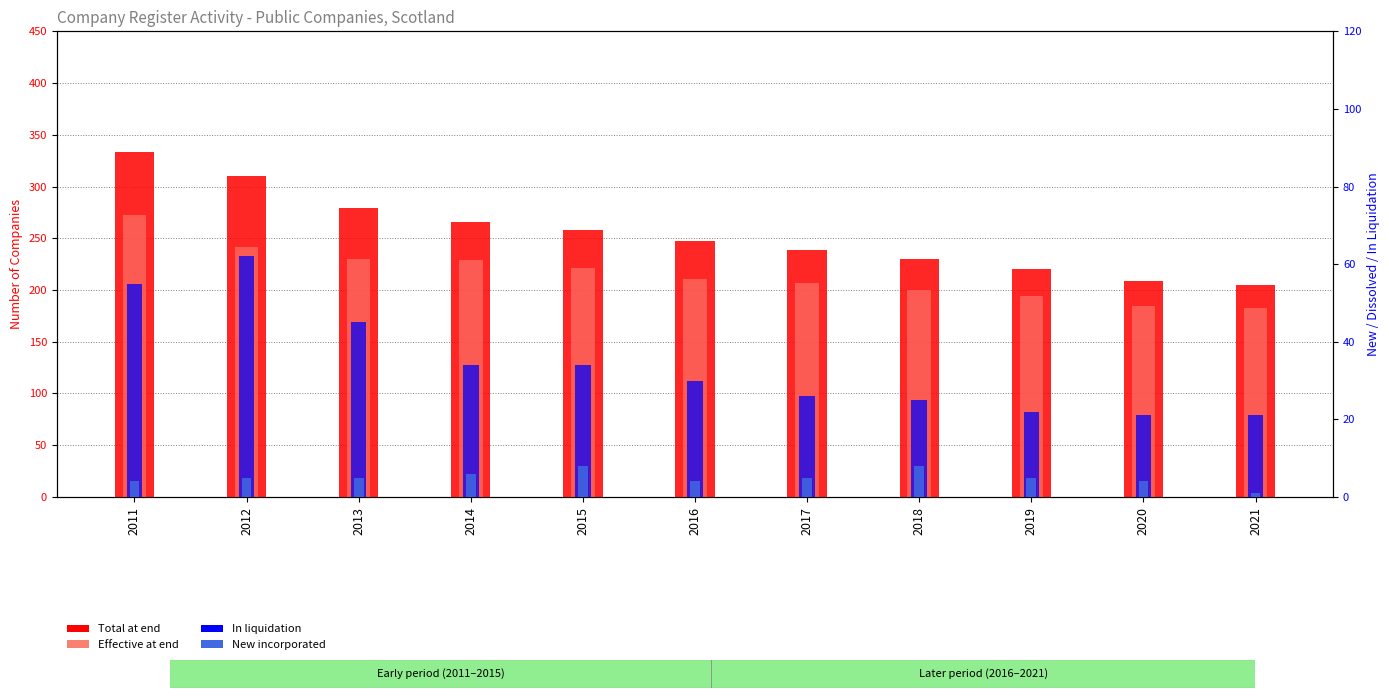

What is the difference between the Total at end values at 2012 and 2015?

52